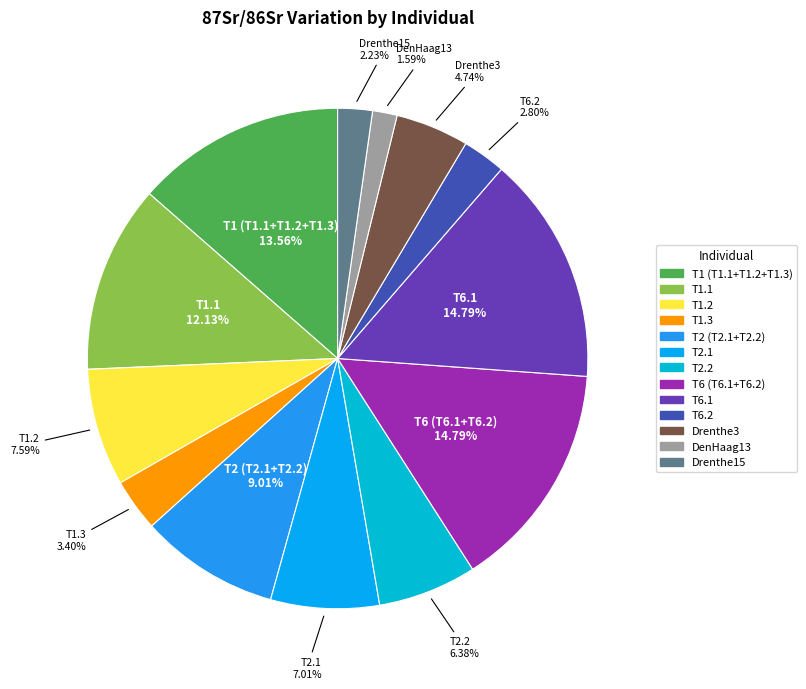

What is the smallest slice in the pie chart?

DenHaag13